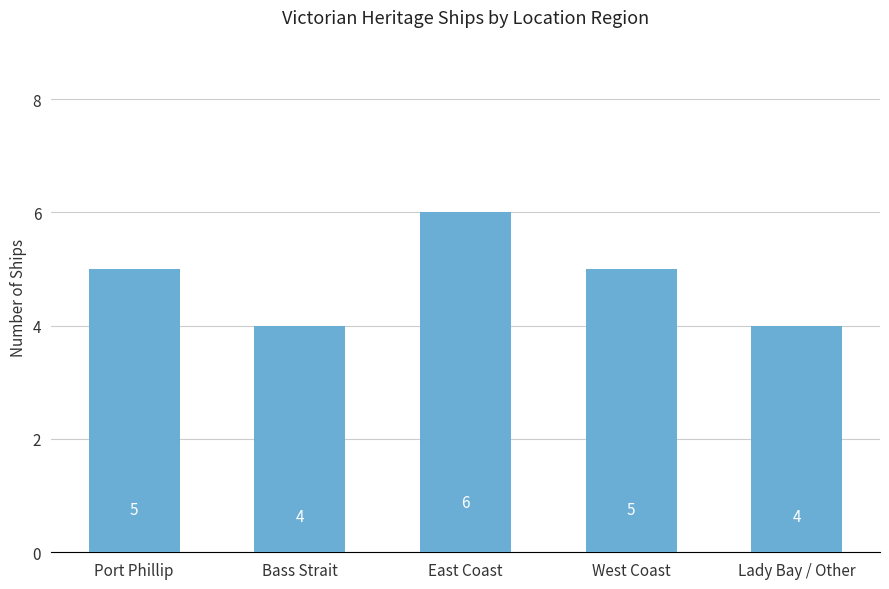

True or false: the data shows 4 at Lady Bay / Other.

True